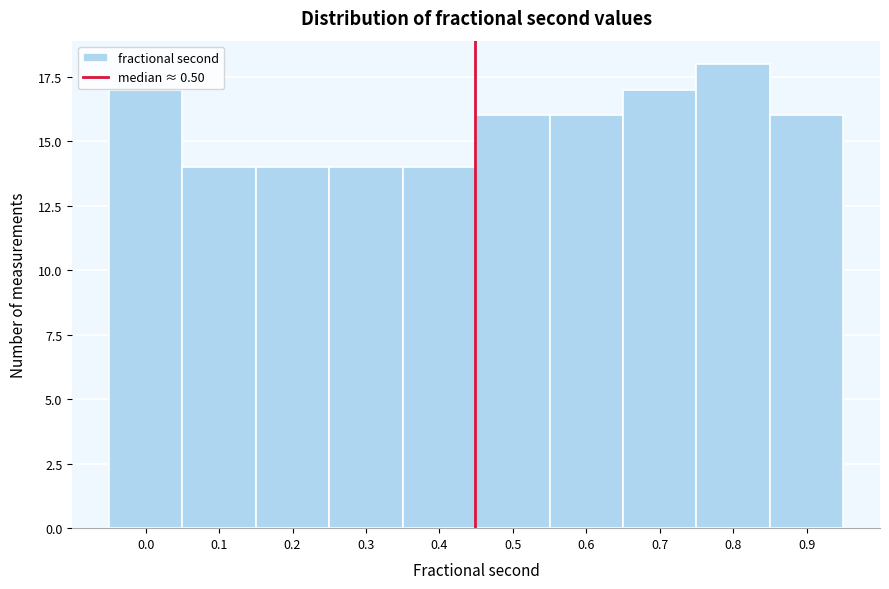

Reading left to right, list all the values displayed in this chart.

0.0=17	0.1=14	0.2=14	0.3=14	0.4=14	0.5=16	0.6=16	0.7=17	0.8=18	0.9=16